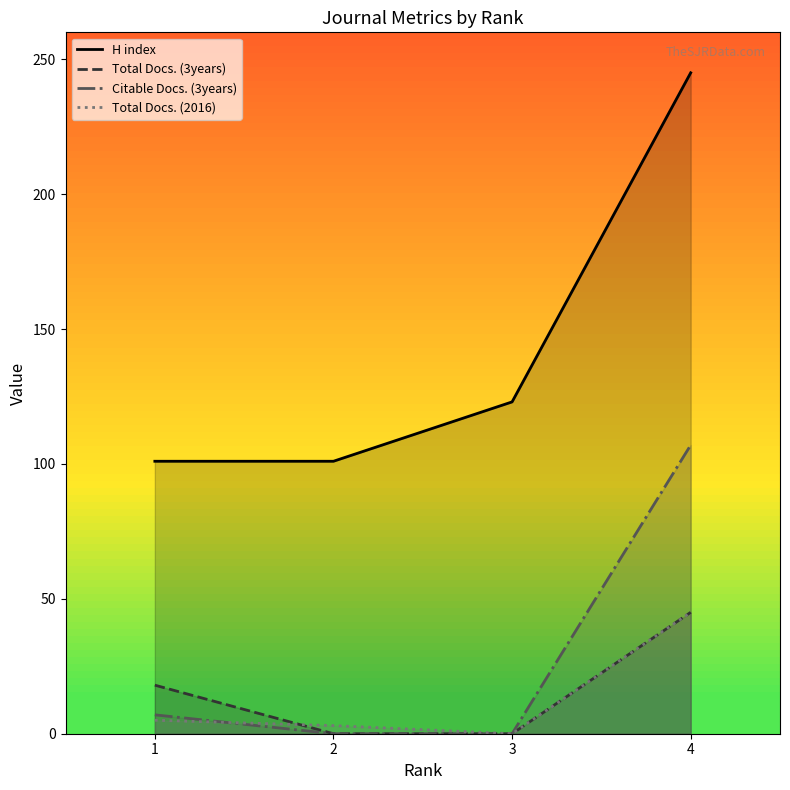

Is the value of Total Docs. (3years) at 2 greater than the value of Total Docs. (2016) at 2?

No